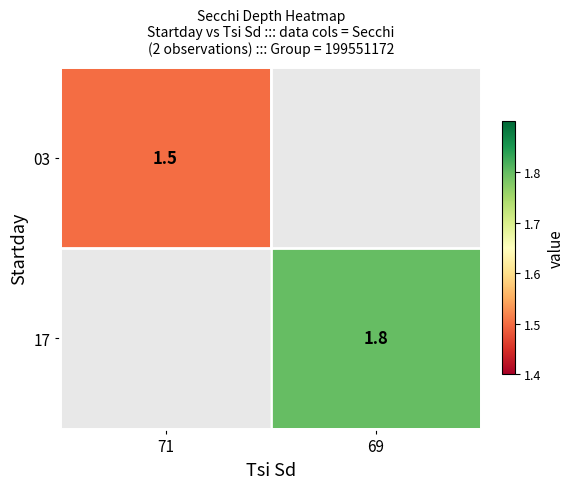

Count the number of data series in this chart.

2